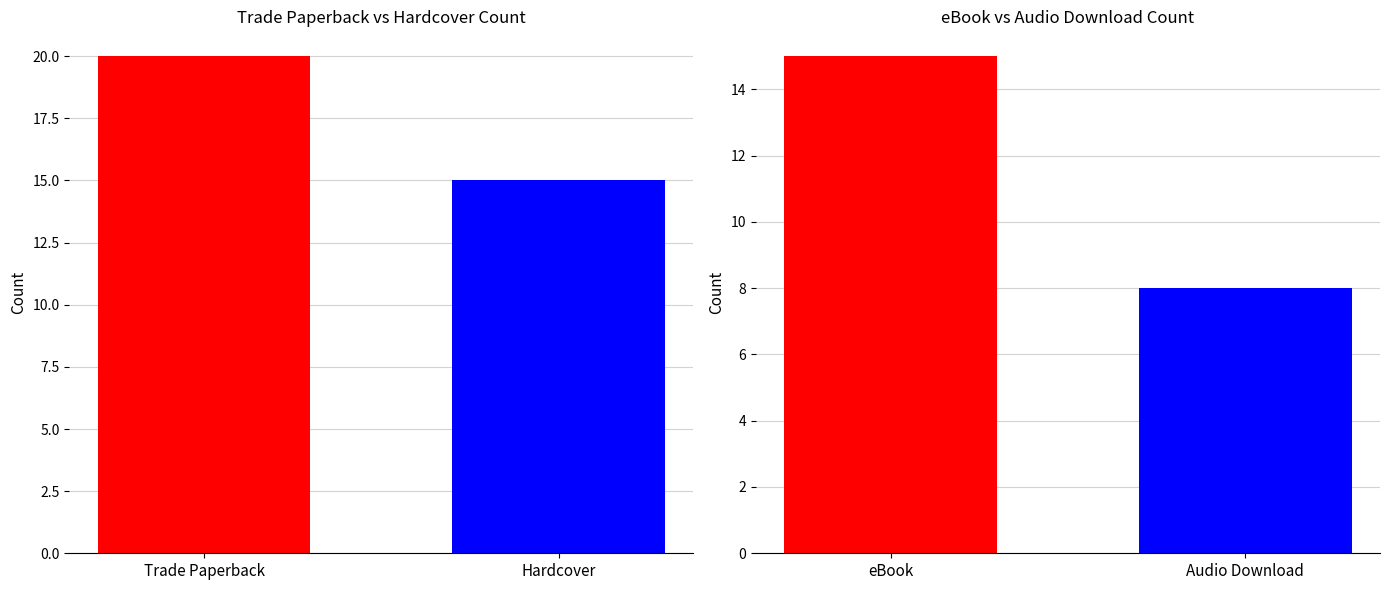

True or false: the data shows 15 at Hardcover.

True